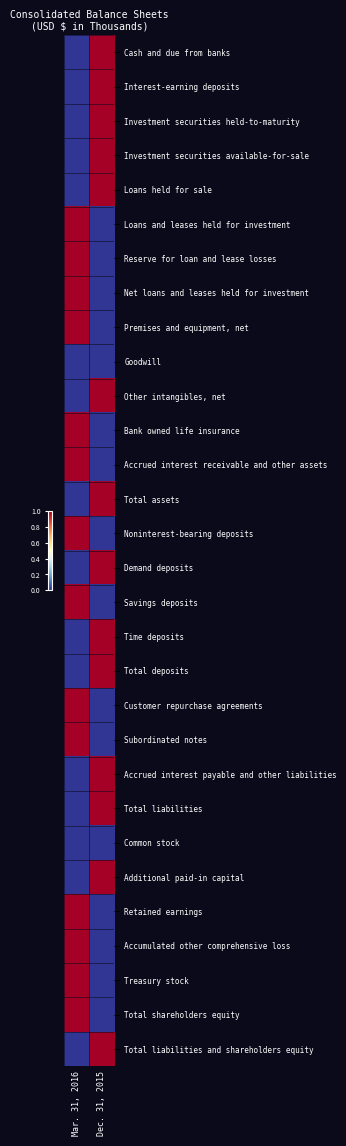

Which category has the lowest value across all series?

Mar. 31, 2016